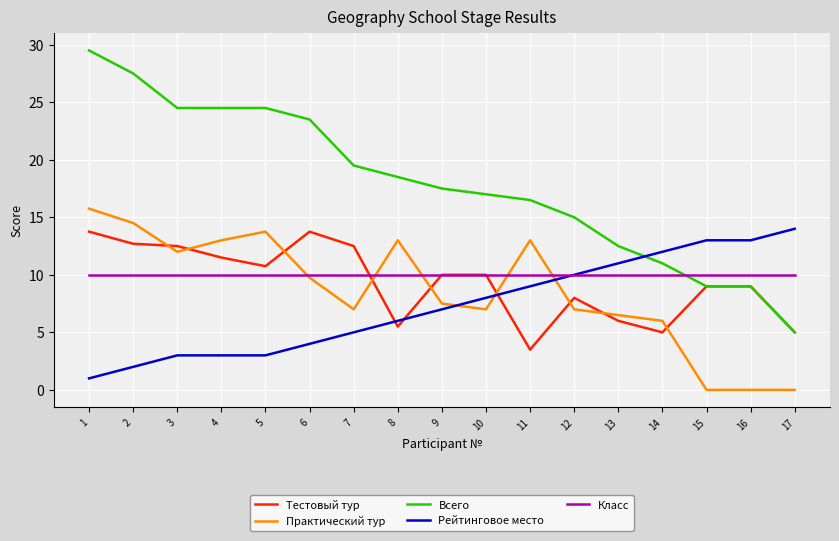

Is it true that Всего equals 9.0 at 16?

True